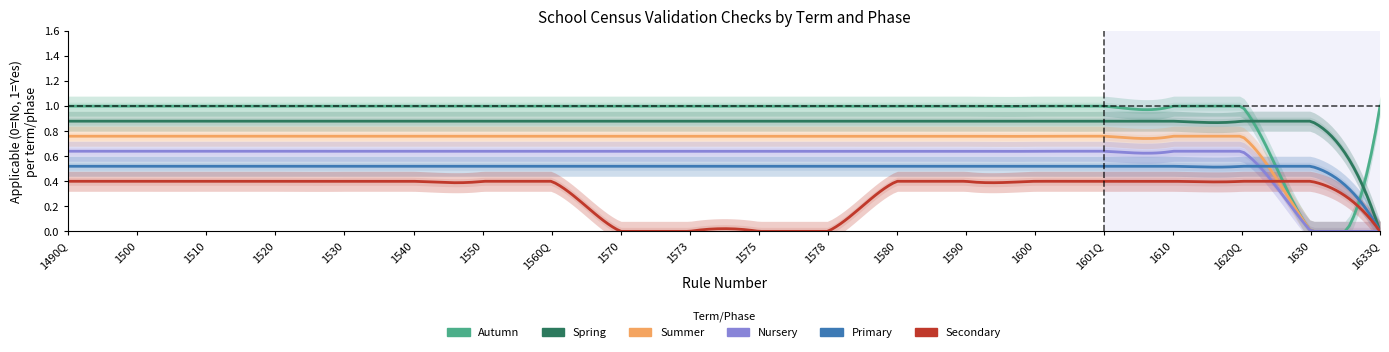

Which series ends up on top after the final intersection of Primary and Autumn?

Autumn